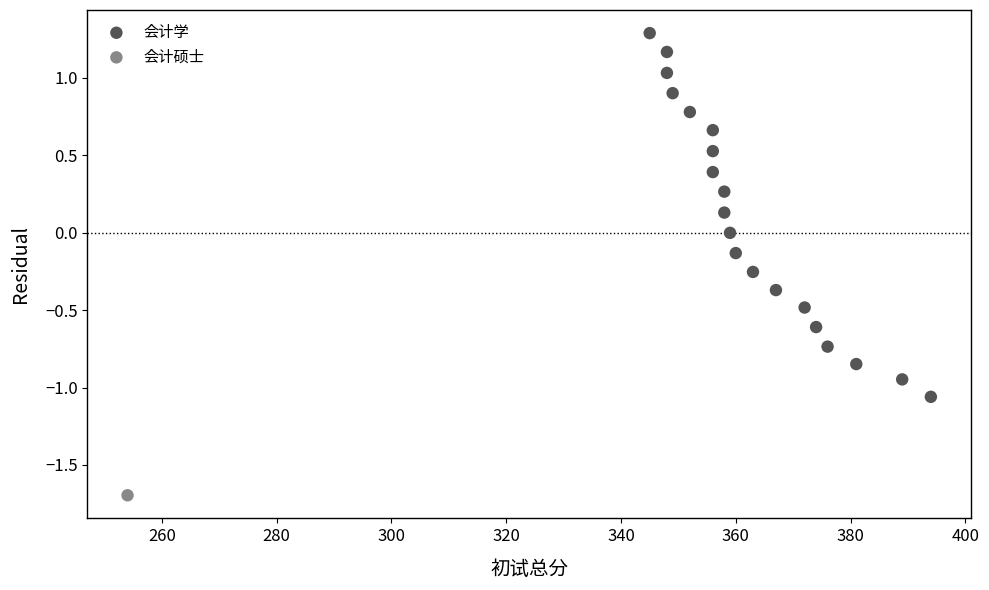

What are all the series names shown in the legend?

会计学, 会计硕士